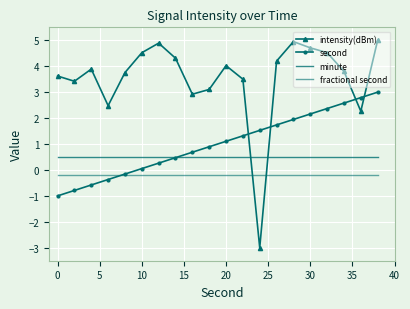

How many categories are shown in the chart?

20